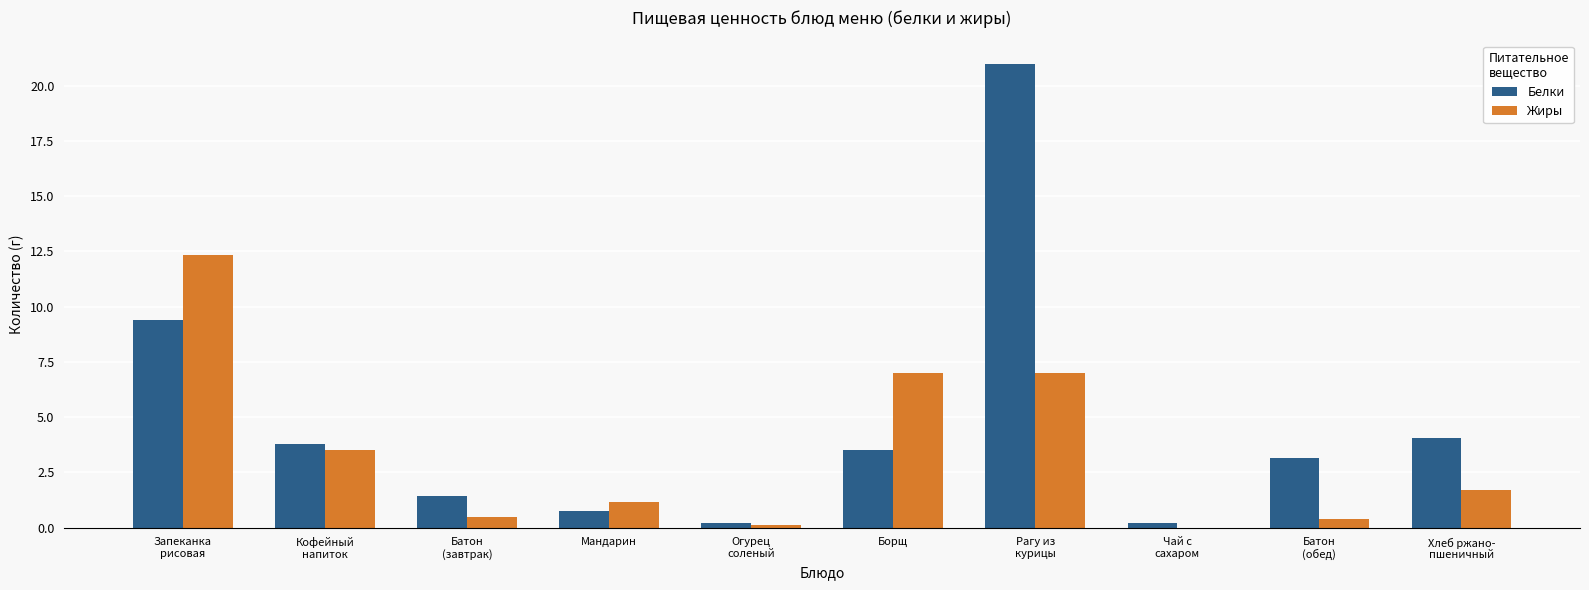

Which series has the largest total across all categories?

Белки